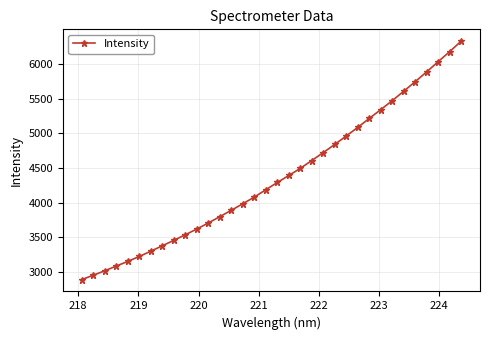

True or false: the data has more than 2 interior local peaks.

False